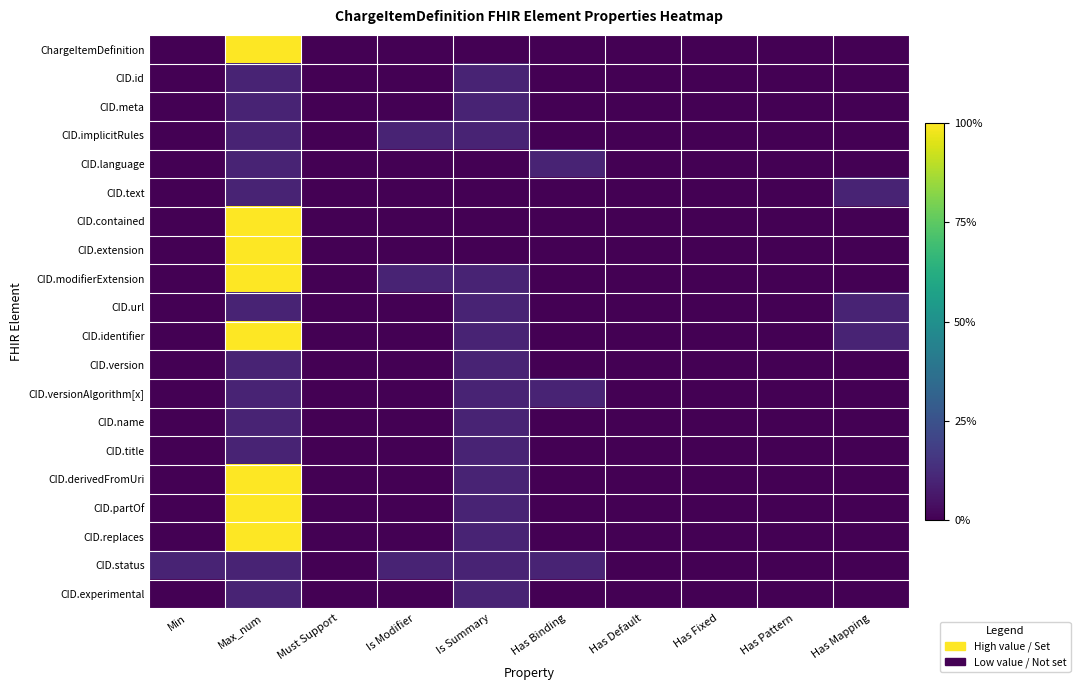

What is the greatest value displayed?

1.0